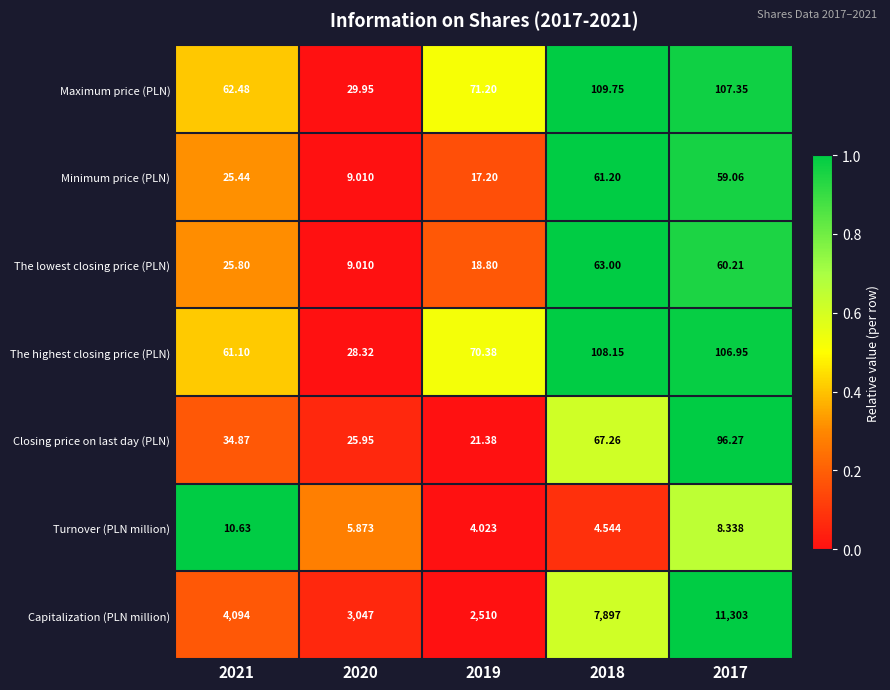

Which series has the largest total across all categories?

Capitalization (PLN million)